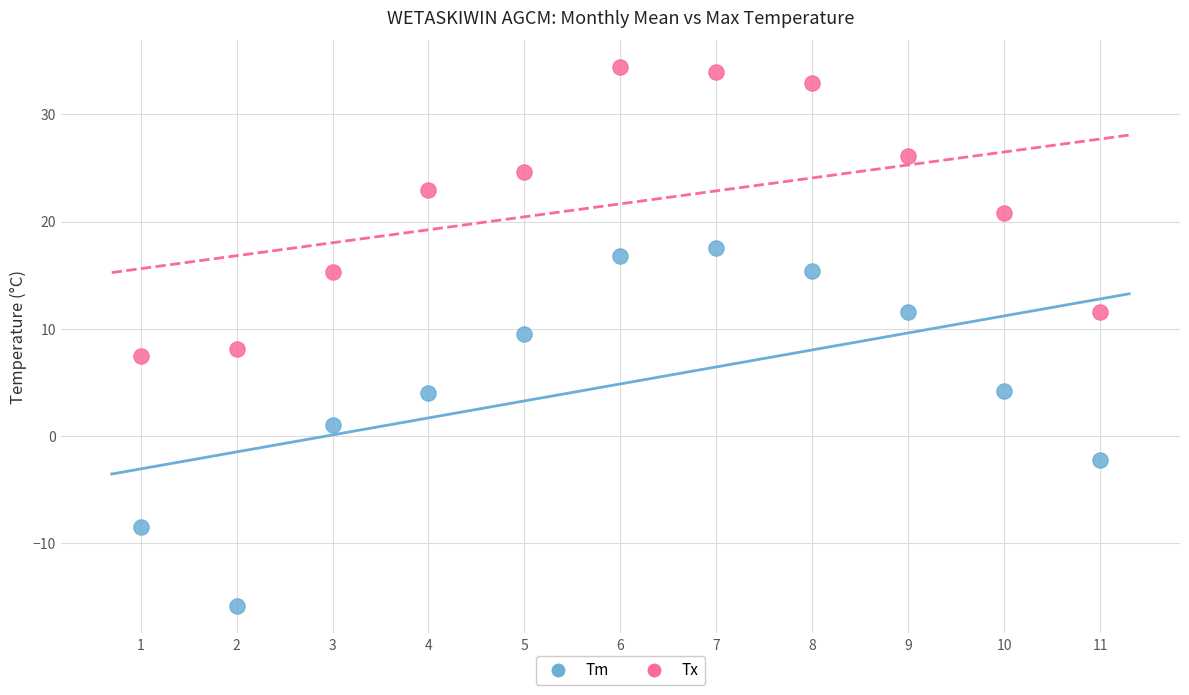

Which series has the largest Y range (max minus min)?

Tm